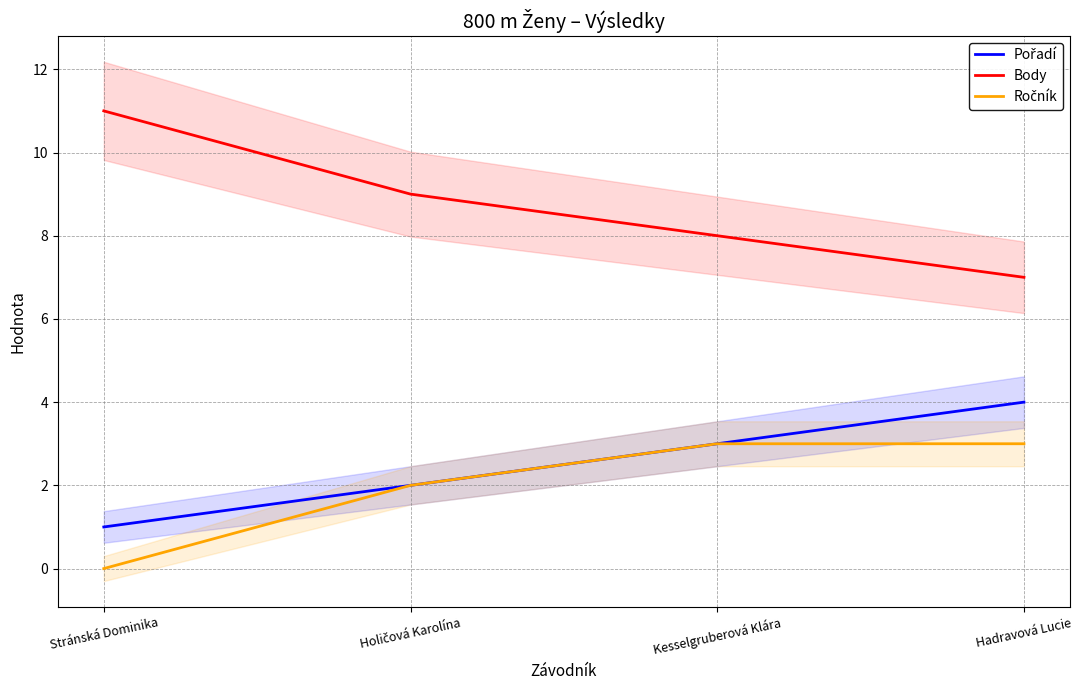

Is the value of Ročník at Stránská Dominika greater than the value of Body at Kesselgruberová Klára?

No